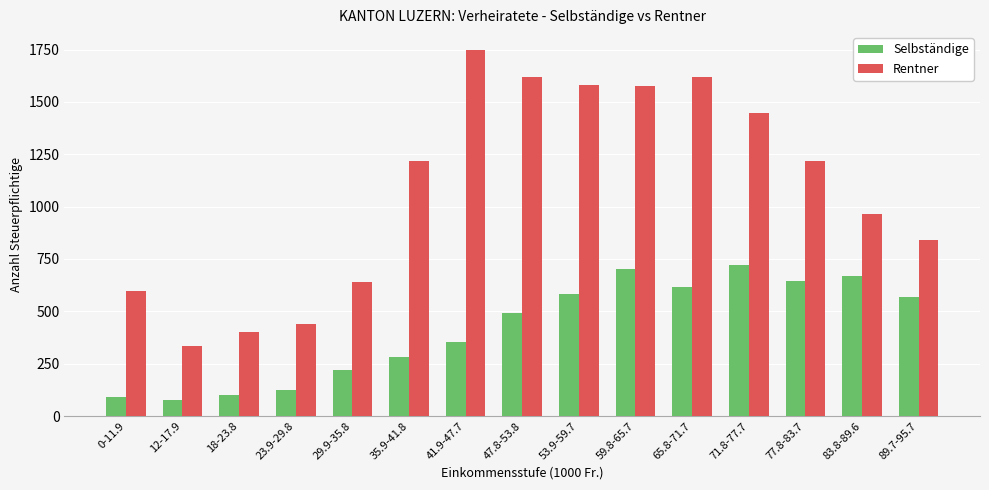

The value of Rentner at 77.8-83.7 is 1871. True or false?

False